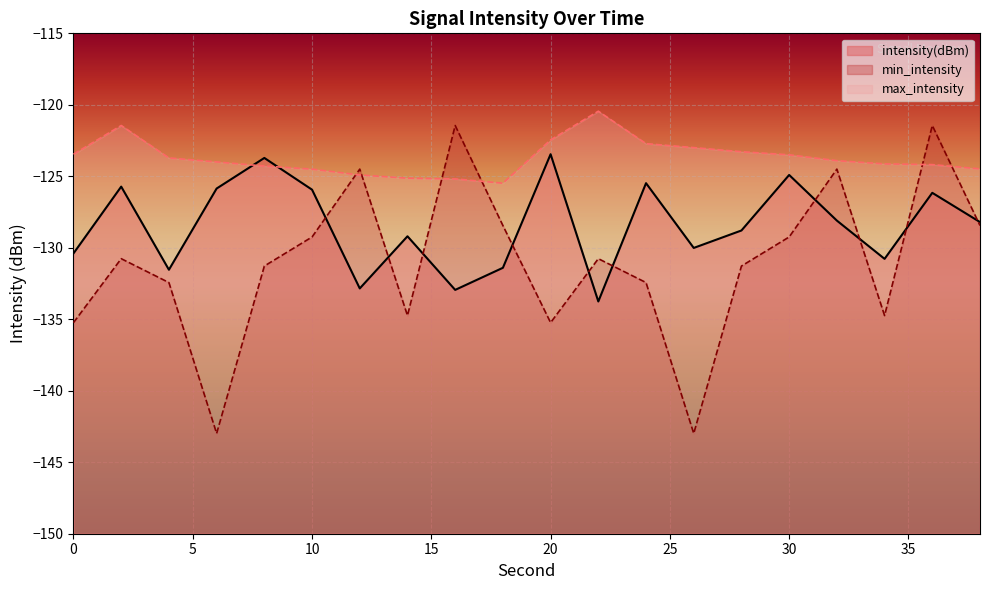

Where do min_intensity and intensity(dBm) first cross each other?

10 and 12